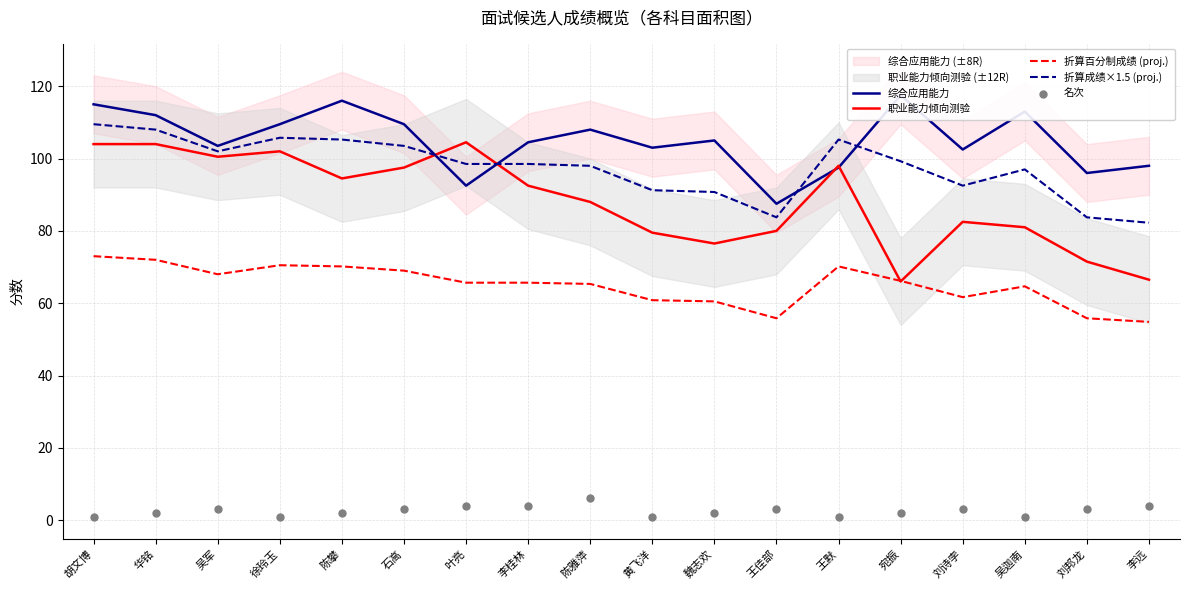

What are all the series names shown in the legend?

综合应用能力, 职业能力倾向测验, 折算百分制成绩 (proj.), 折算成绩×1.5 (proj.), 名次